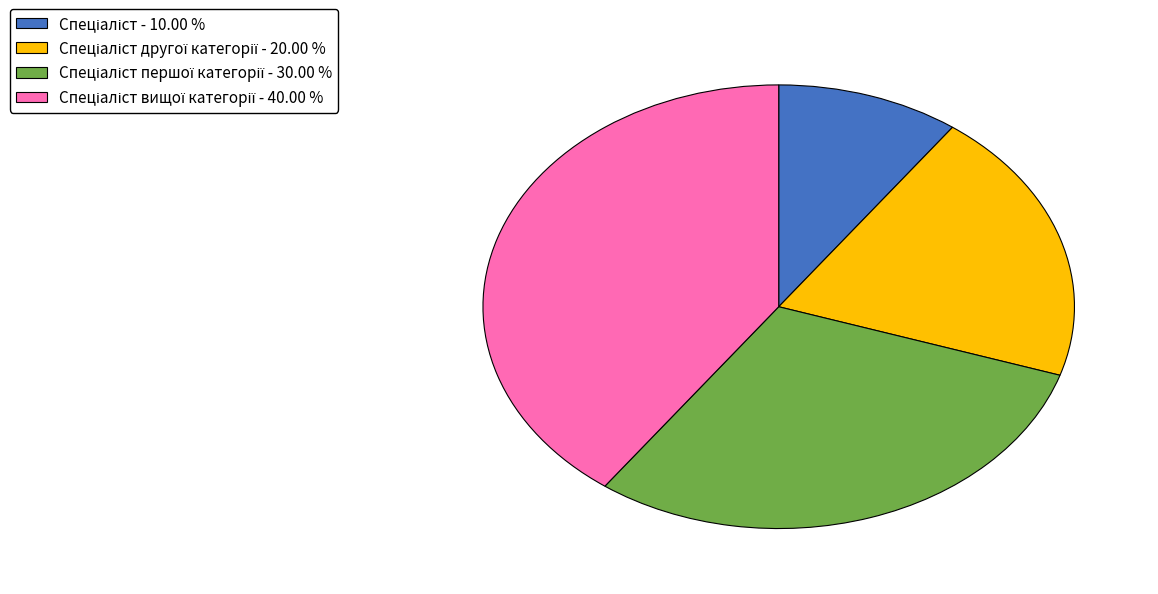

Is there a majority slice in this chart?

No